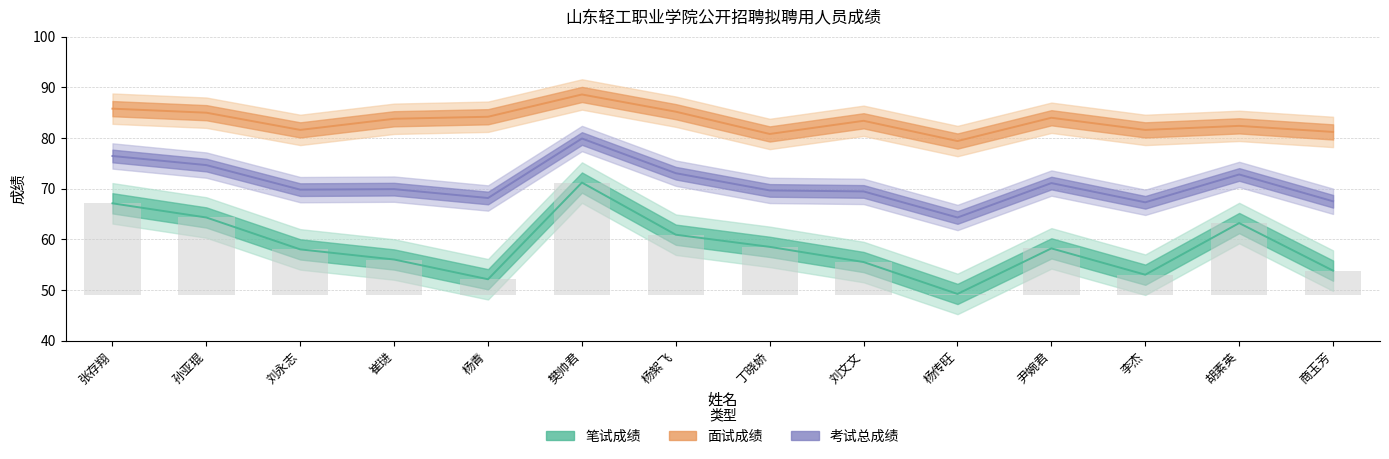

Which has a higher value, 杨青 or 刘文文?

刘文文